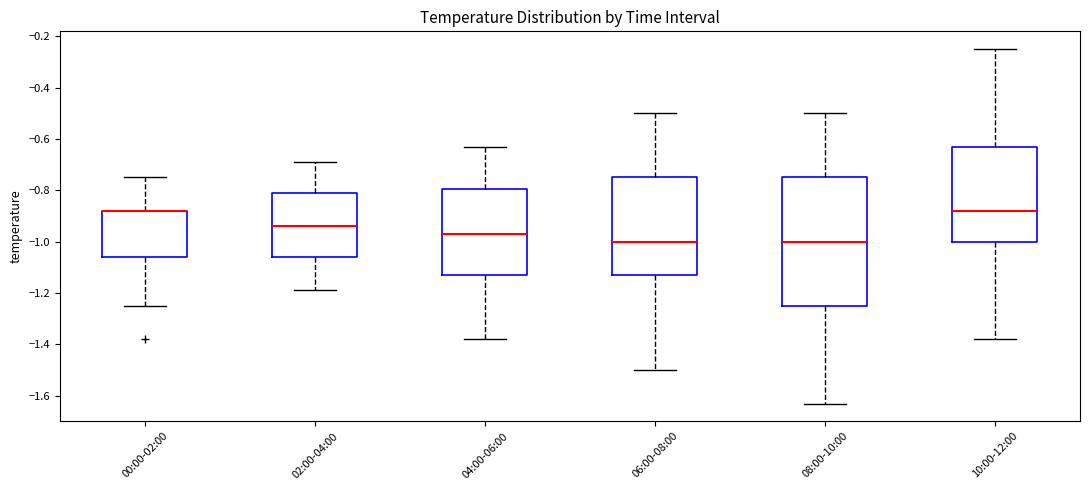

Where is the upper edge of the box for 00:00-02:00 on the y-axis? The values are not printed on the chart, so give them approximately, as read against the axis.

-0.88